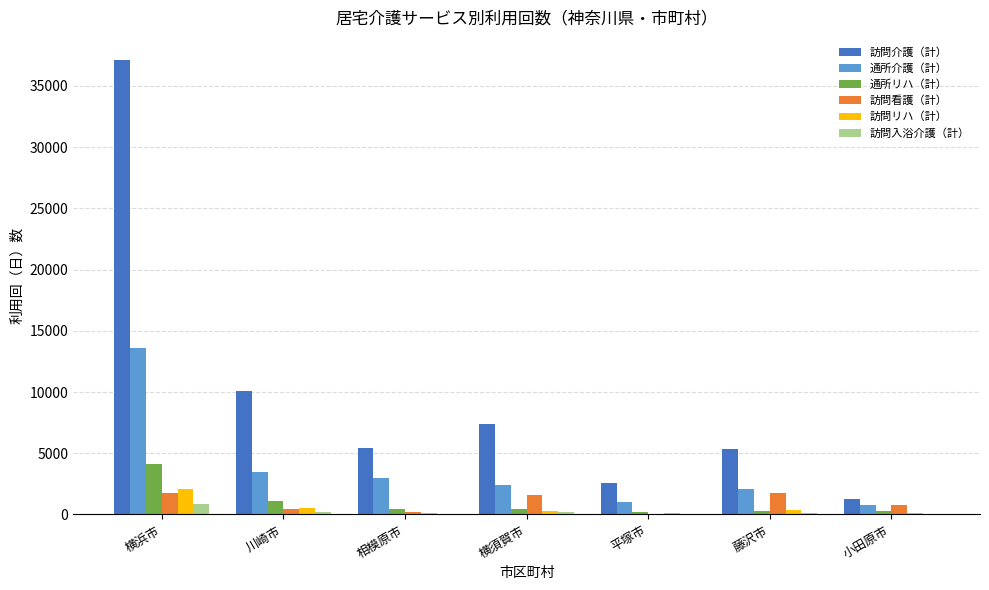

At which category is the sum across all series the highest?

横浜市